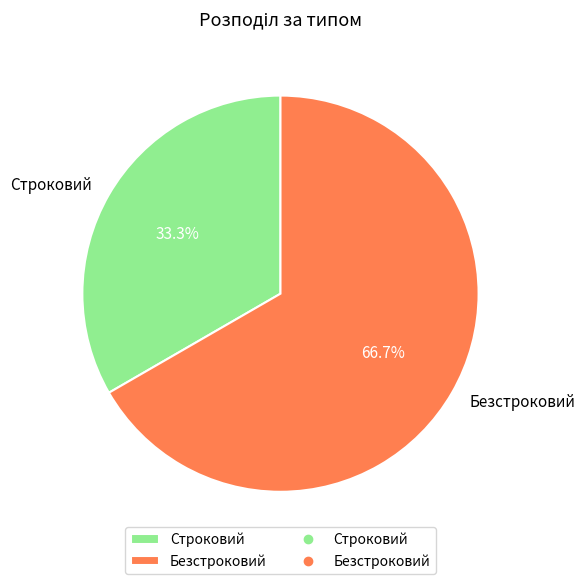

What is the ratio of the value at Строковий to the value at Безстроковий?

0.5